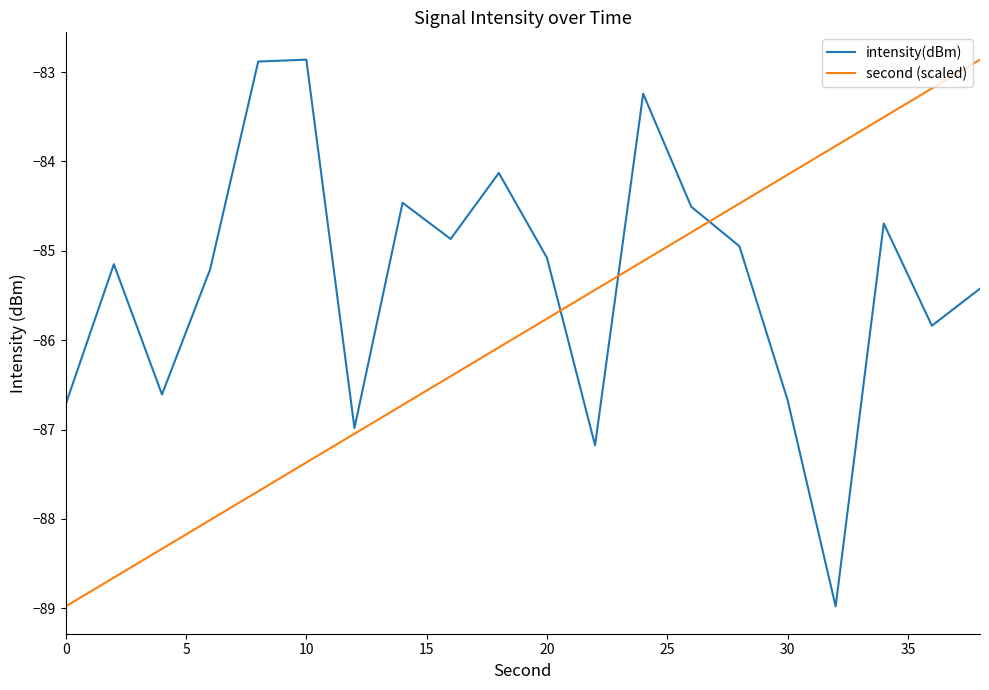

What is the minimum value for second (scaled)?

-89.0